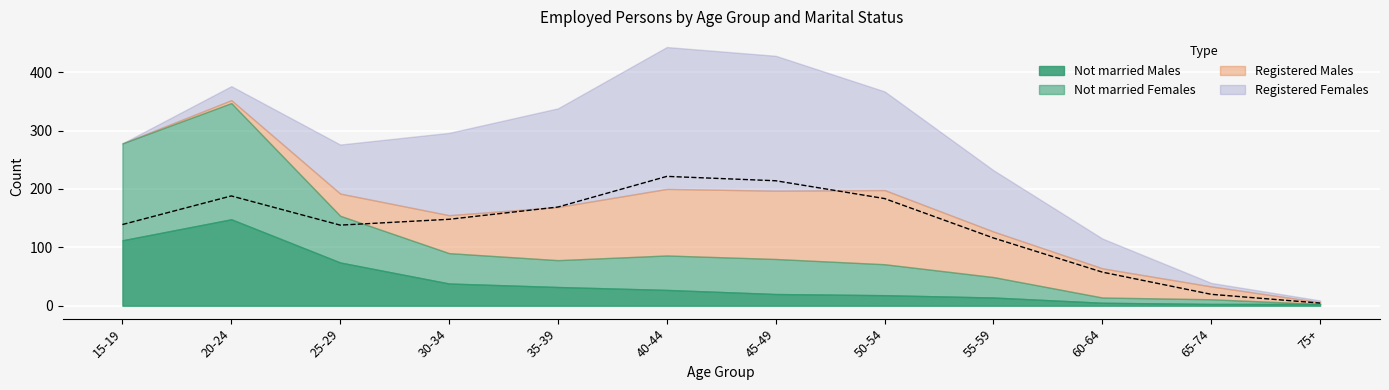

Is it true that Registered Females equals 3 at 75+?

True